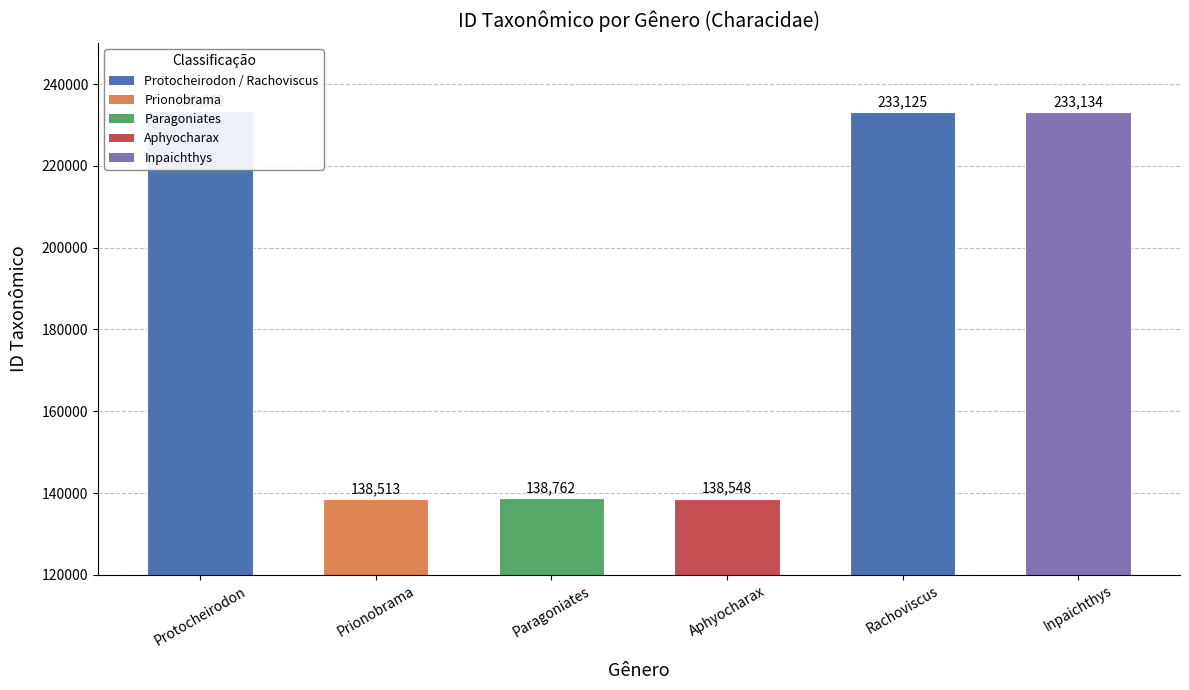

Reading left to right, transcribe all the data shown in this chart.

233302	138513	138762	138548	233125	233134